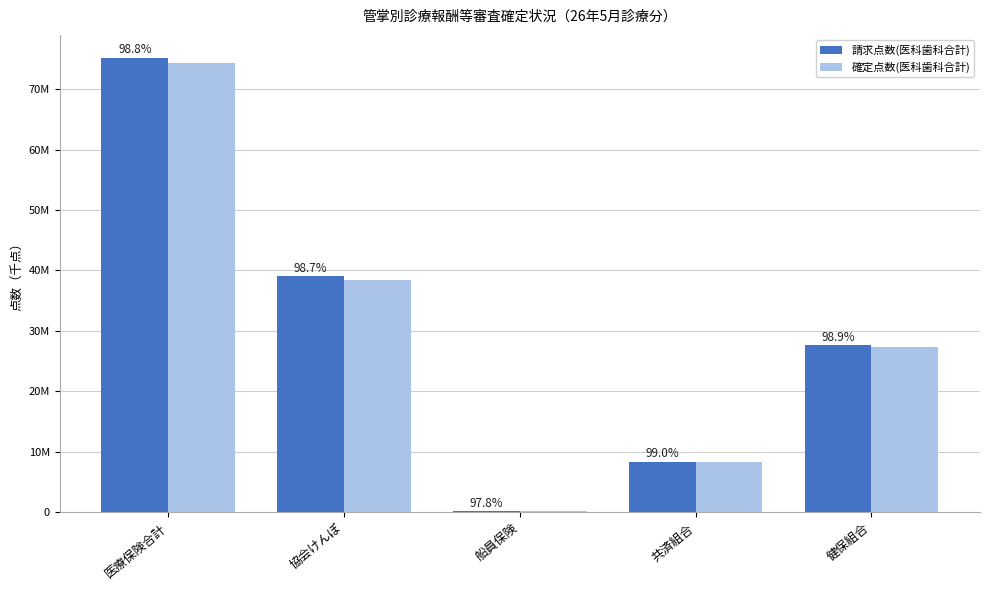

Reading left to right, what are all the values shown in this chart?

請求点数(医科歯科合計): 医療保険合計=75206381.0	協会けんぽ=39009003.3	船員保険=155929.7	共済組合=8362866.9	健保組合=27678581.1
確定点数(医科歯科合計): 医療保険合計=74300145.9	協会けんぽ=38484282.6	船員保険=152430.3	共済組合=8277101.4	健保組合=27386331.6